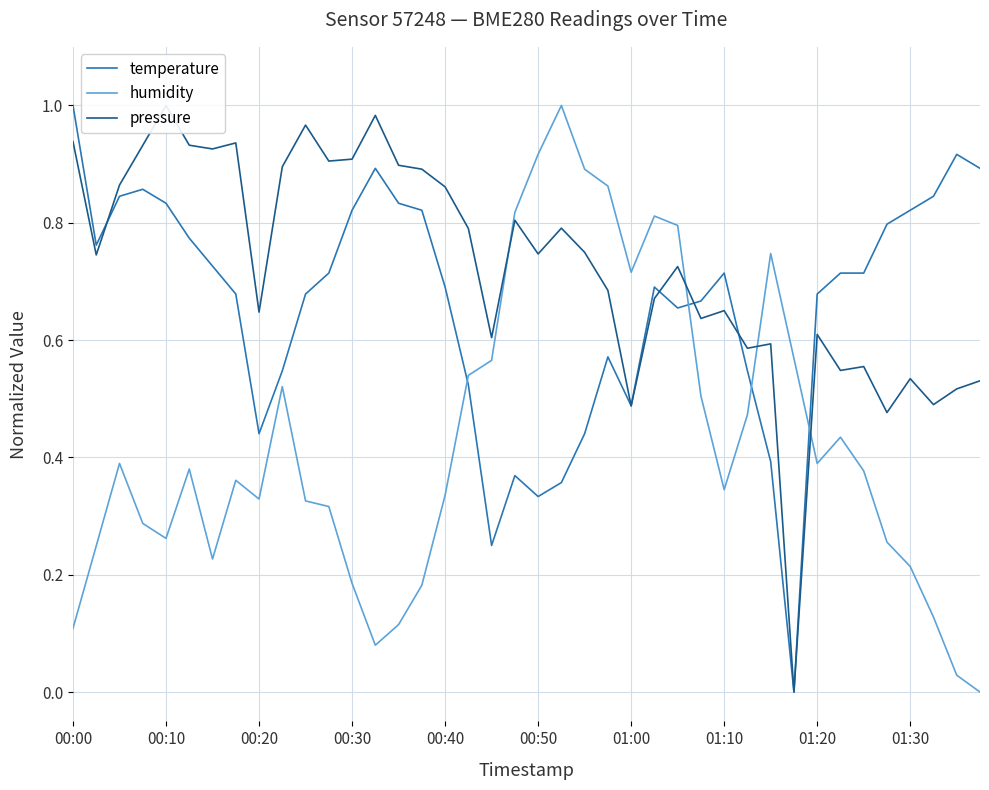

The pressure series shows 1.0 at 34. True or false?

False